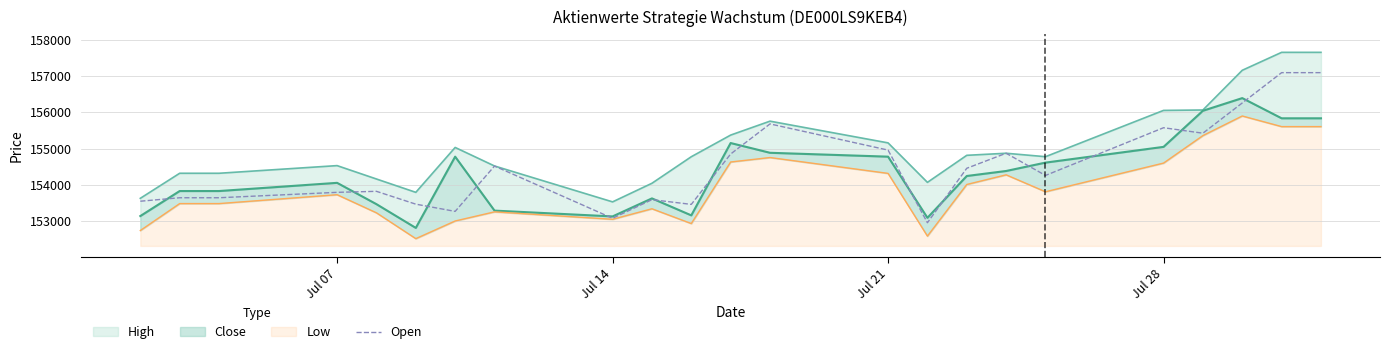

How many lines are shown in the chart?

1